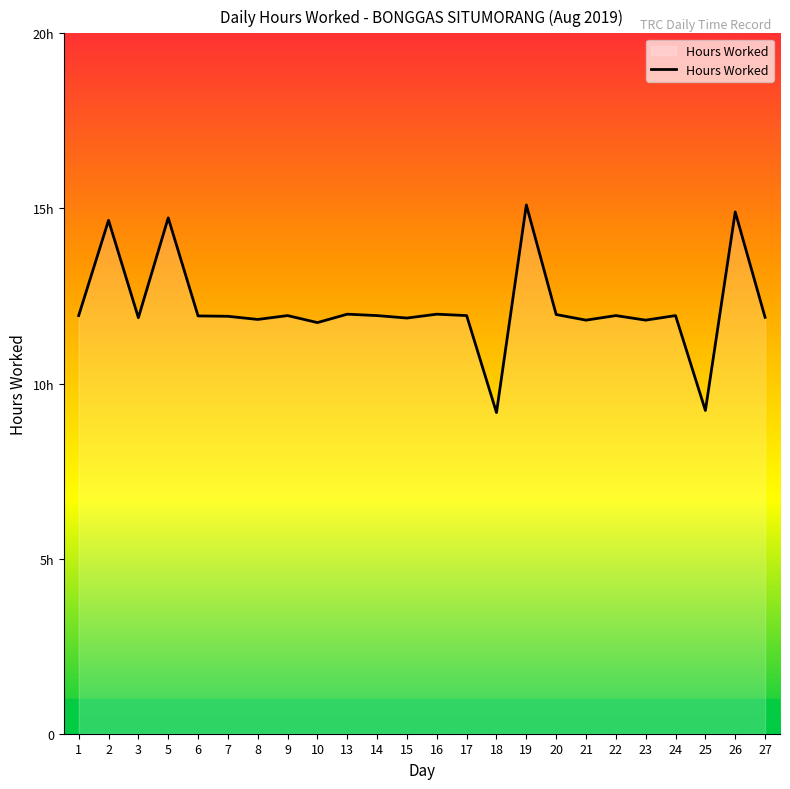

The value at 25 is 12.3. True or false?

False